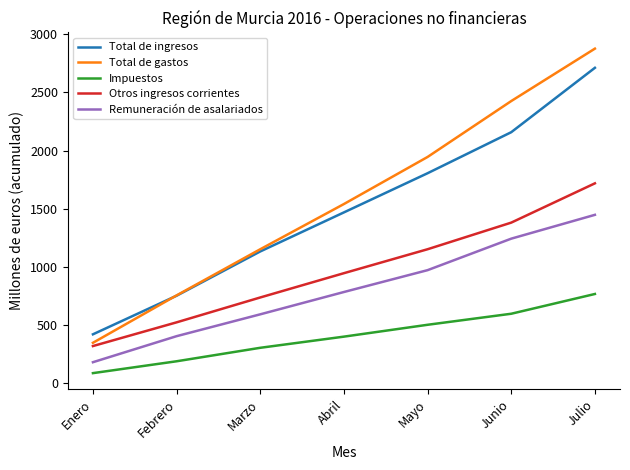

True or false: Total de ingresos has more than 0 interior local peaks.

False